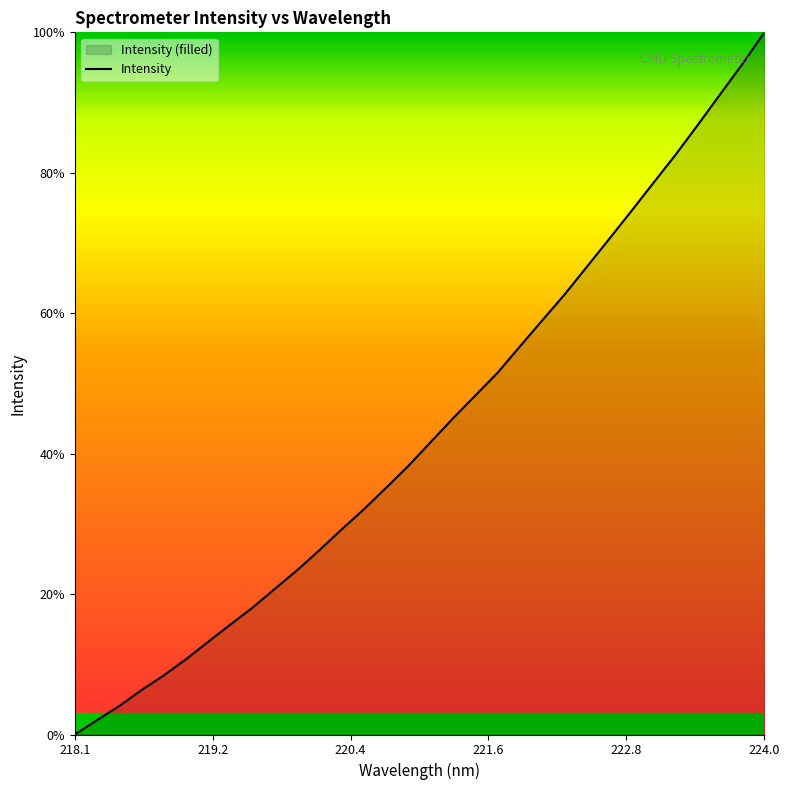

What is the difference between the maximum and minimum values?

100.0